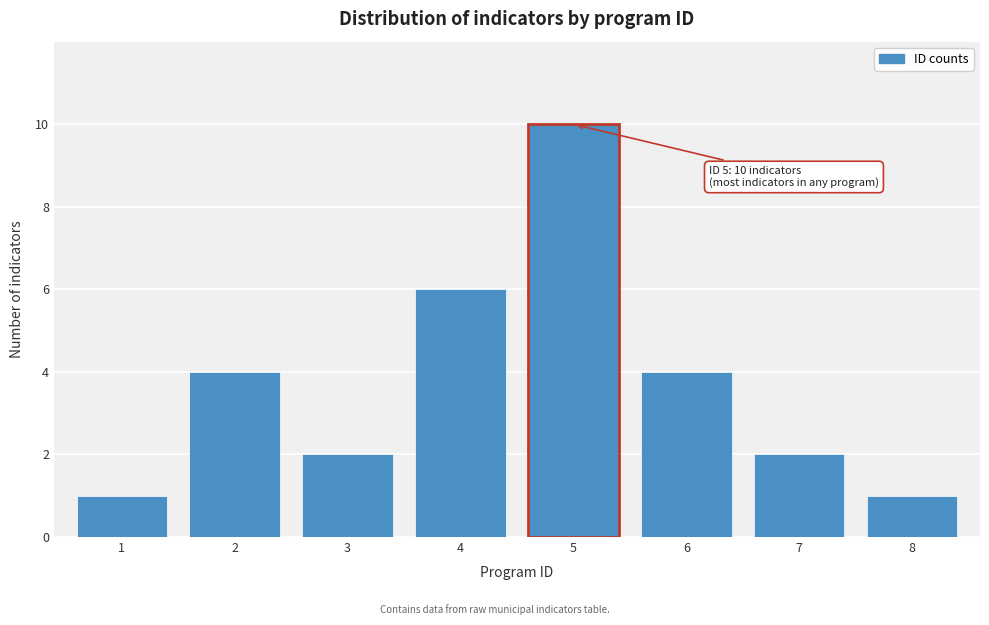

Reading left to right, transcribe all the data shown in this chart.

1=1	2=4	3=2	4=6	5=10	6=4	7=2	8=1